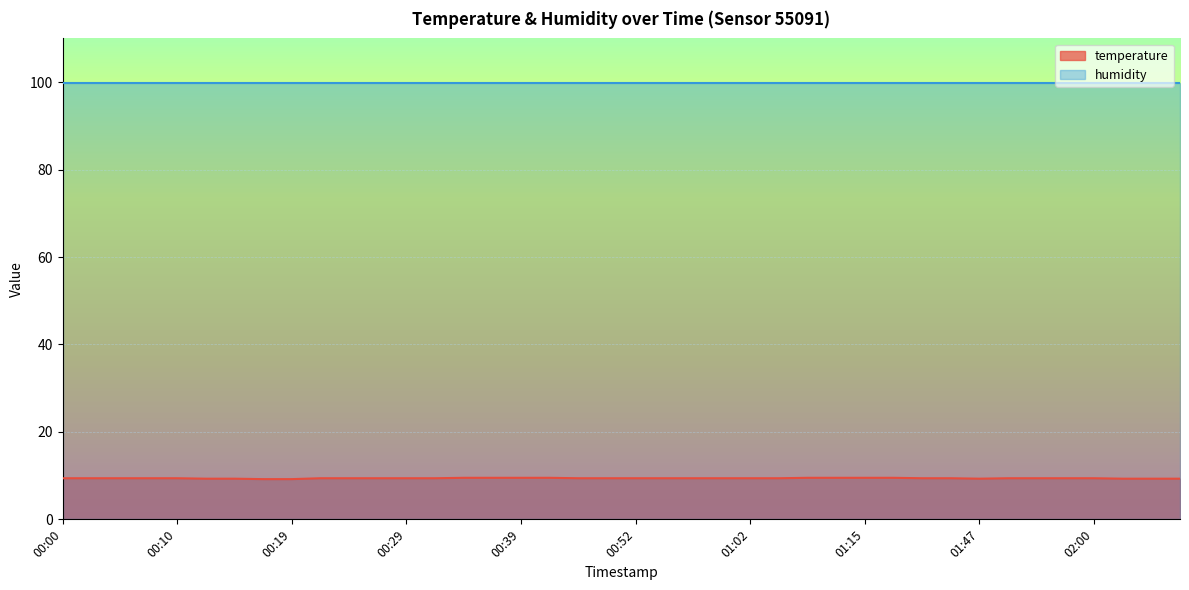

Rank the categories by value from highest to lowest.

00:34, 00:36, 00:39, 00:41, 01:07, 01:09, 01:15, 01:18, 00:00, 00:02, 00:05, 00:07, 00:10, 00:22, 00:24, 00:27, 00:29, 00:32, 00:47, 00:49, 00:52, 00:55, 00:57, 01:00, 01:02, 01:04, 01:32, 01:34, 01:50, 01:53, 01:55, 02:00, 00:12, 00:15, 01:47, 02:03, 02:05, 02:10, 00:17, 00:19